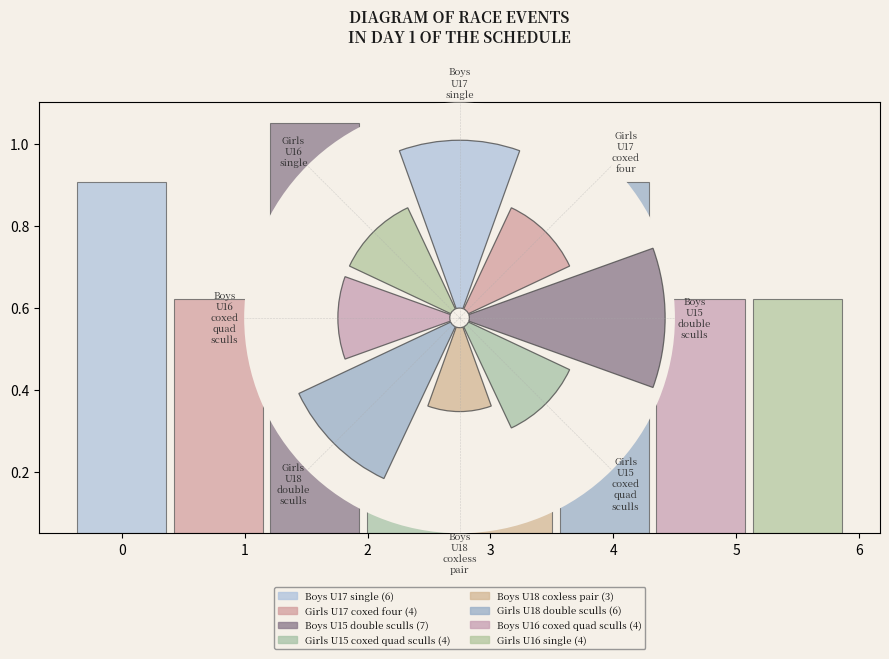

The 39 slice represents 8% of the pie. True or false?

False